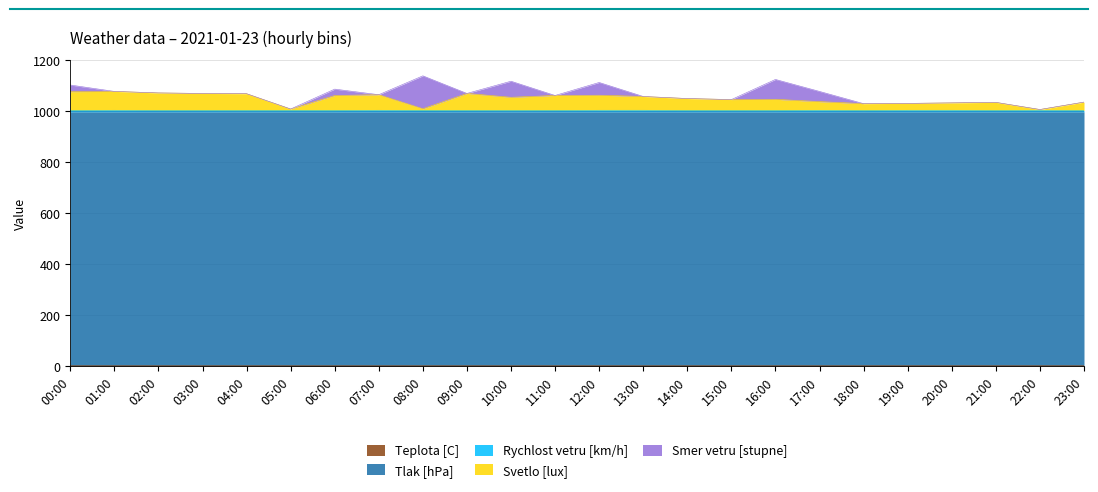

What is the maximum value shown in the chart?

1077.7